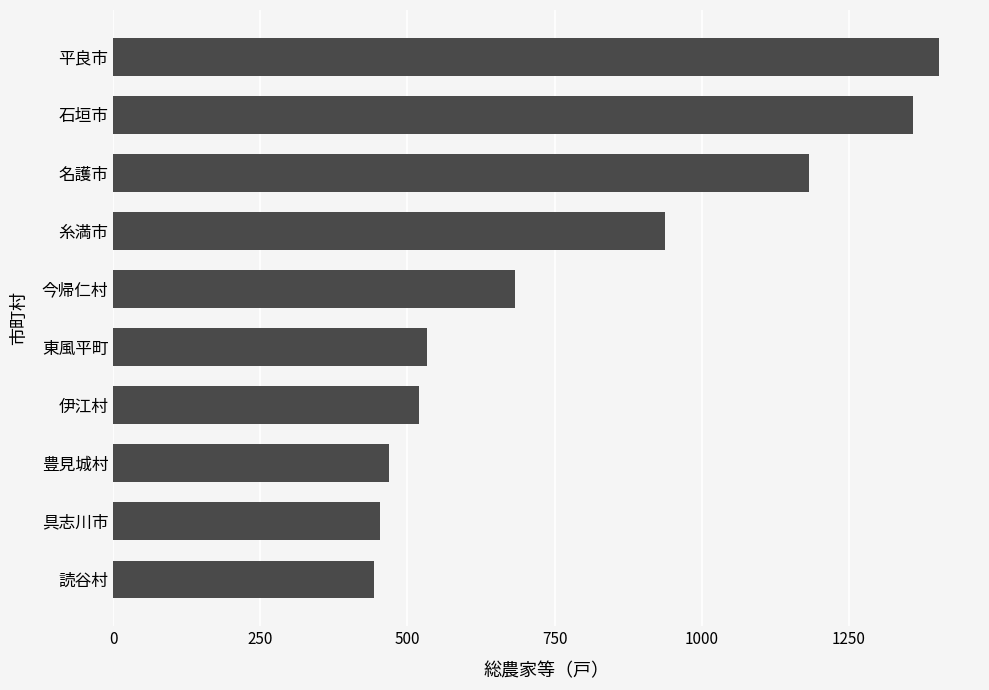

What is the change in value from 今帰仁村 to 糸満市?

+255